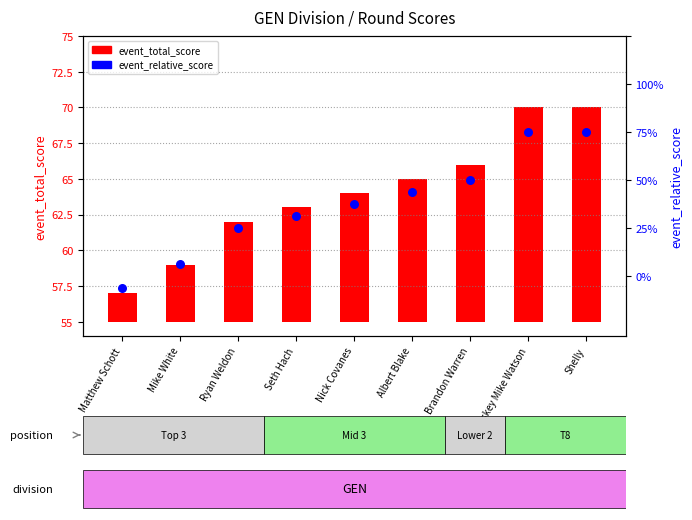

What are all the series names shown in the legend?

event_total_score, event_relative_score